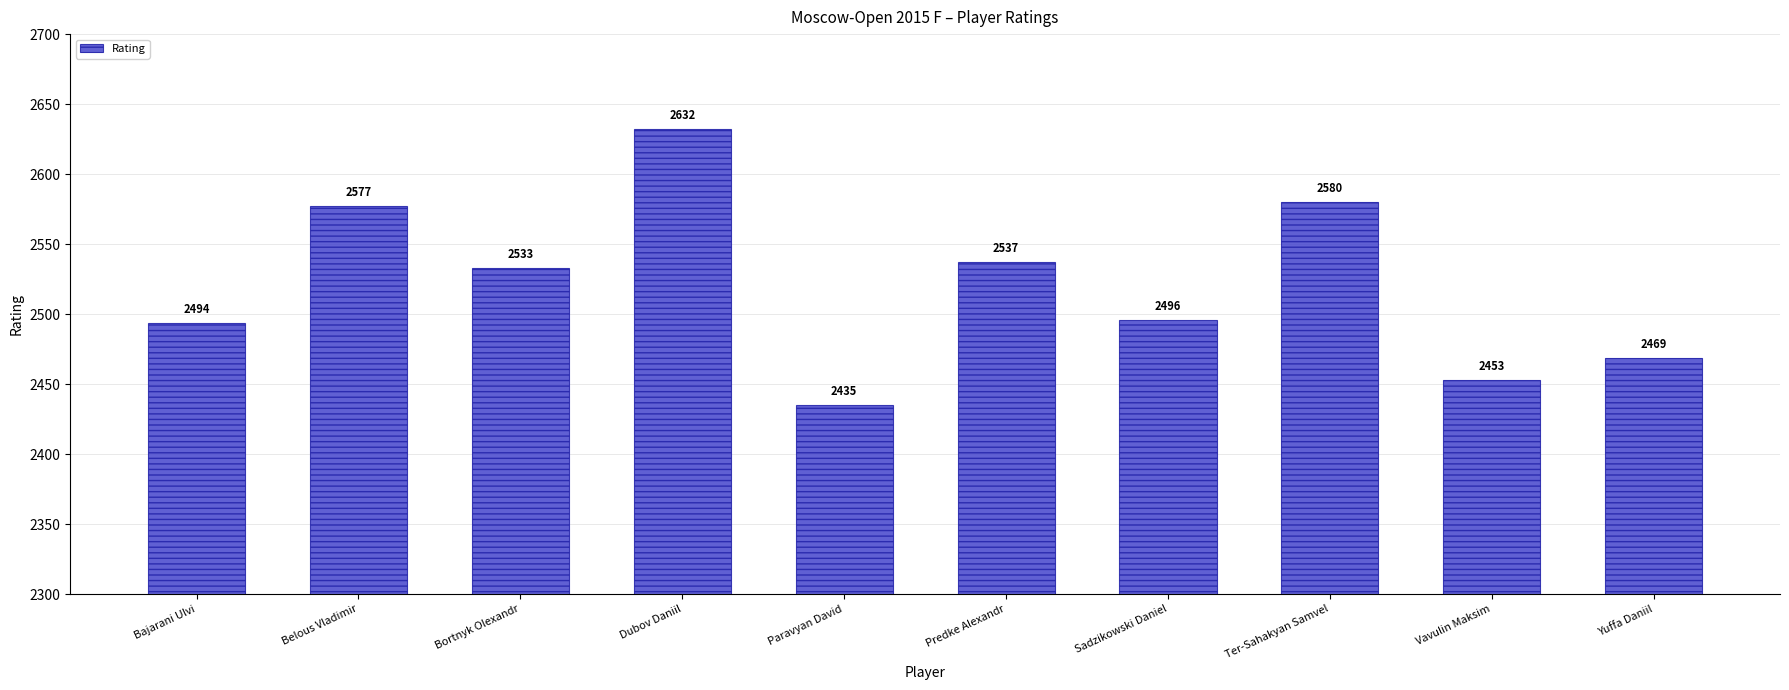

Is it true that the value at Dubov Daniil is 2632?

True